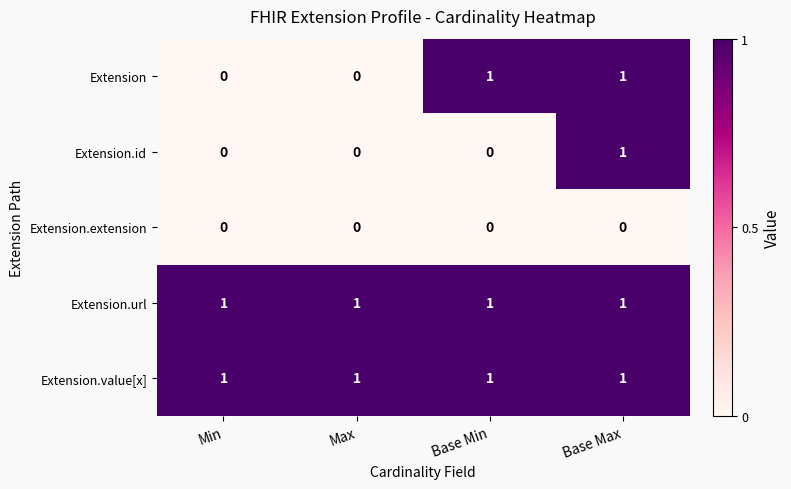

Which series changed the most between Max and Base Min?

Extension